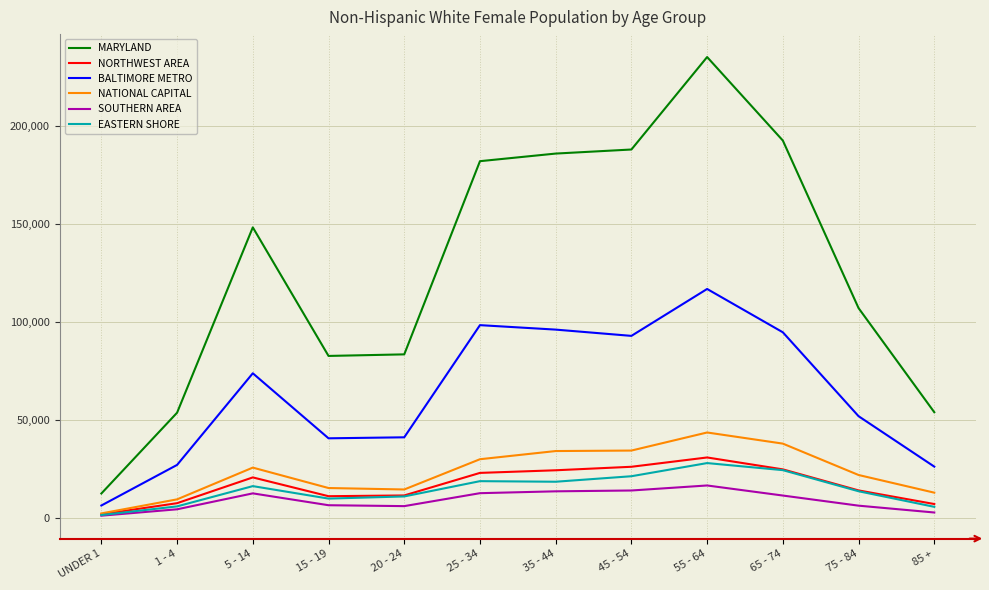

What is the highest value of the MARYLAND series?

235371